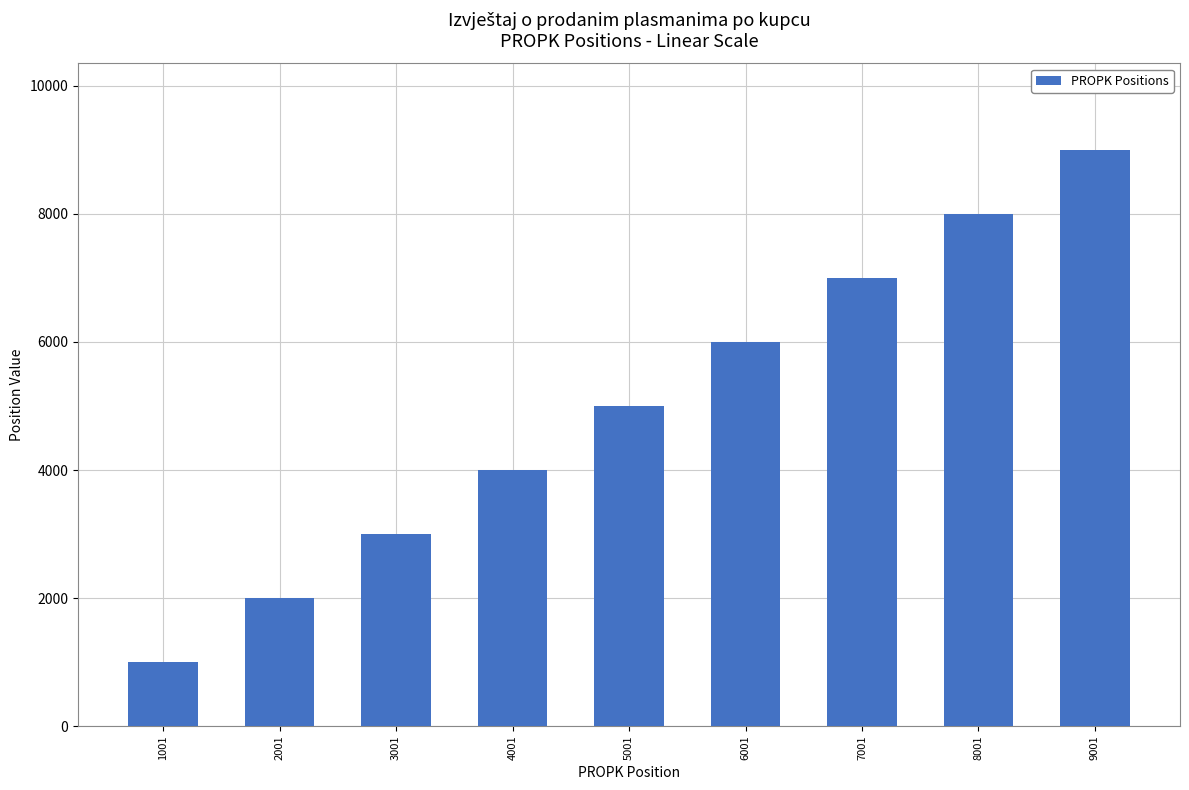

The chart shows a value of 507 at 2001. True or false?

False